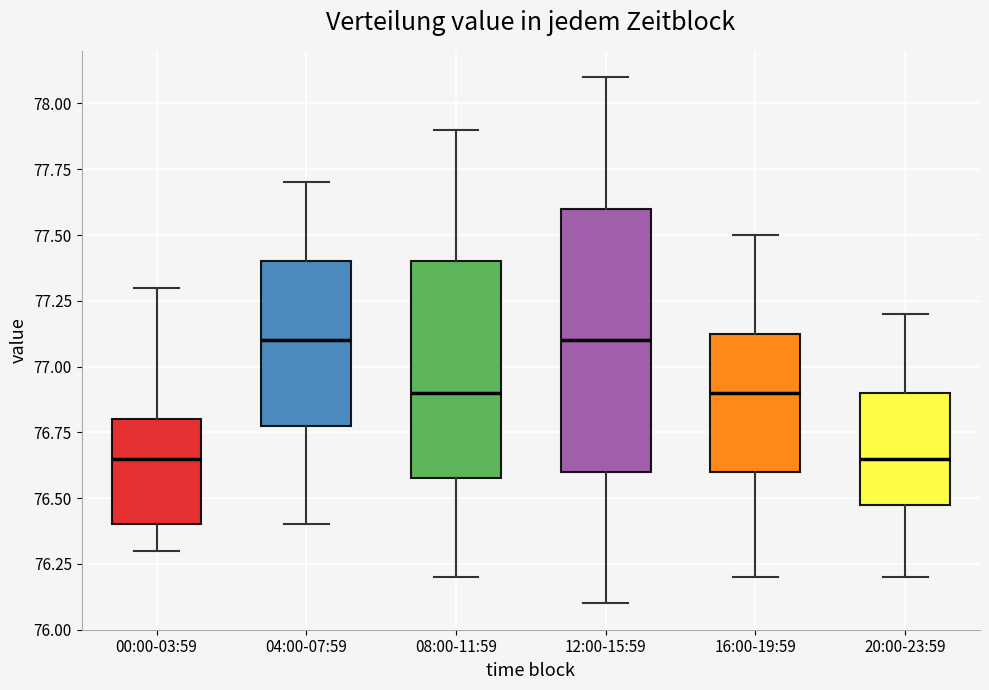

Reading left to right, read every box against the y-axis: the position of its median line, the range the box covers, and the ends of its whiskers. The values are not printed on the chart, so give them approximately, as read against the axis.

00:00-03:59: median 76.65, box 76.40 to 76.80, whiskers 76.30 to 77.30
04:00-07:59: median 77.10, box 76.80 to 77.40, whiskers 76.40 to 77.70
08:00-11:59: median 76.90, box 76.60 to 77.40, whiskers 76.20 to 77.90
12:00-15:59: median 77.10, box 76.60 to 77.60, whiskers 76.10 to 78.10
16:00-19:59: median 76.90, box 76.60 to 77.15, whiskers 76.20 to 77.50
20:00-23:59: median 76.65, box 76.50 to 76.90, whiskers 76.20 to 77.20